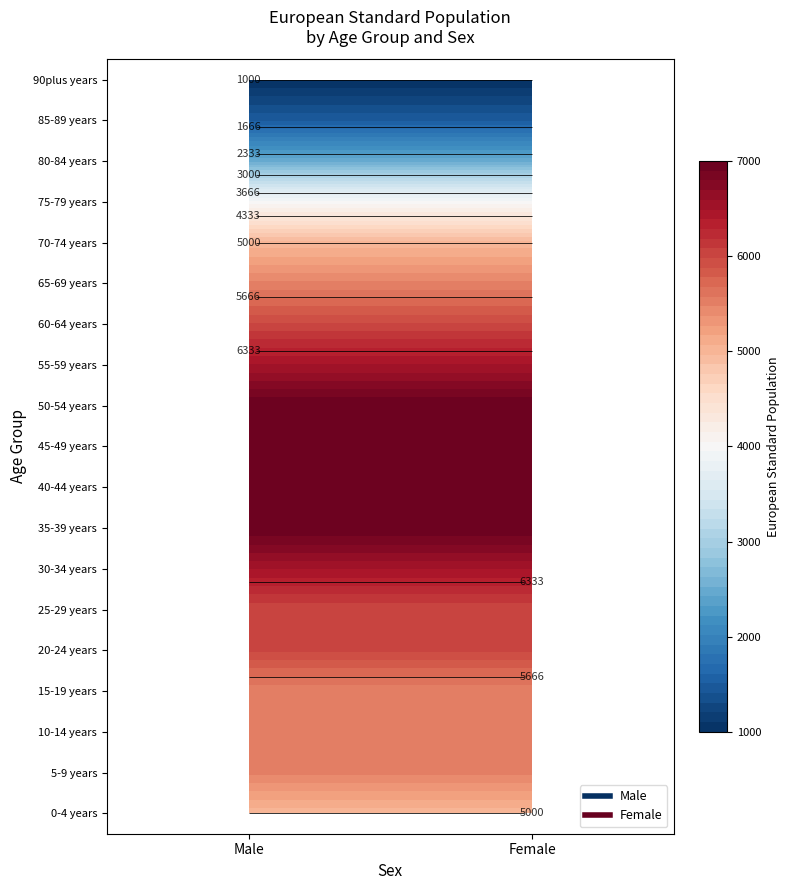

At which label does 10-14 years reach its peak?

Male